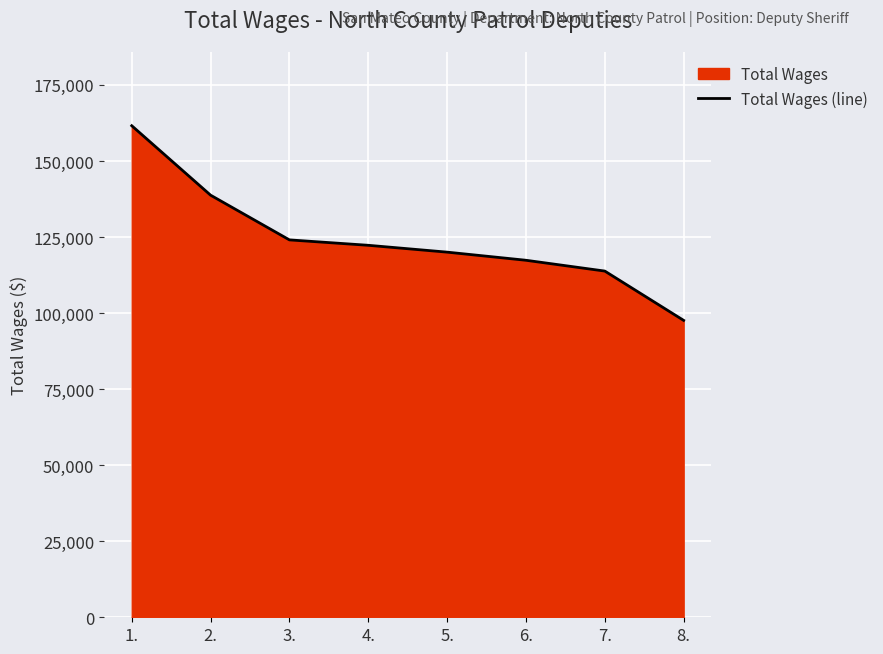

What is the approximate value at 3., to the nearest 100?

124100